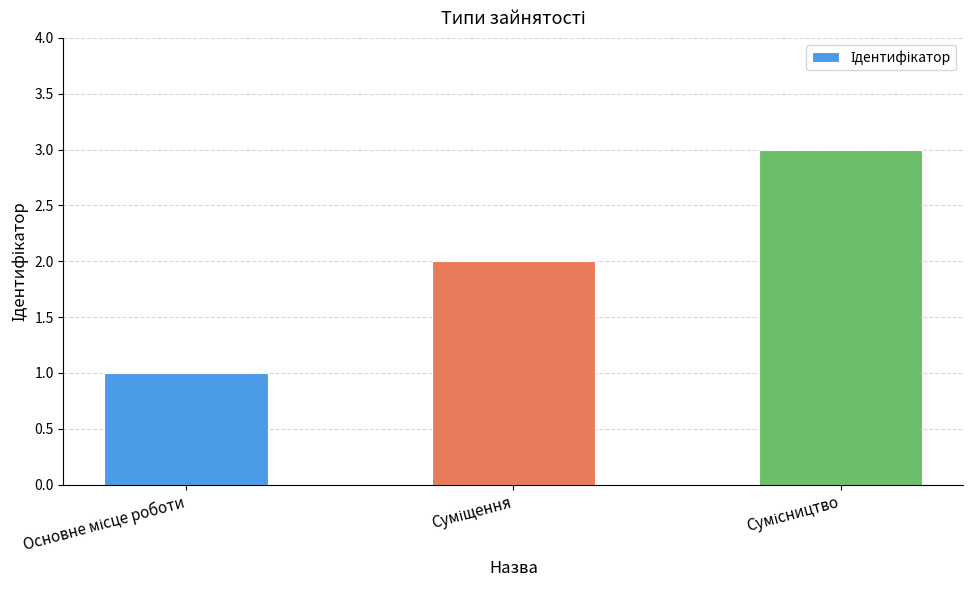

What is the greatest value displayed?

3